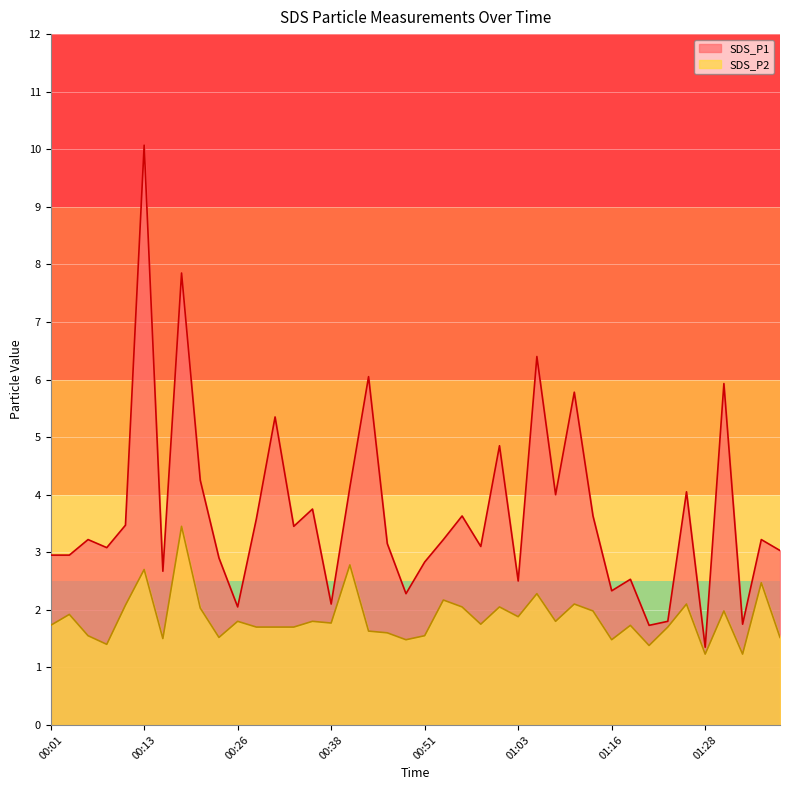

Where is SDS_P2 nearest to the value 2?

01:13